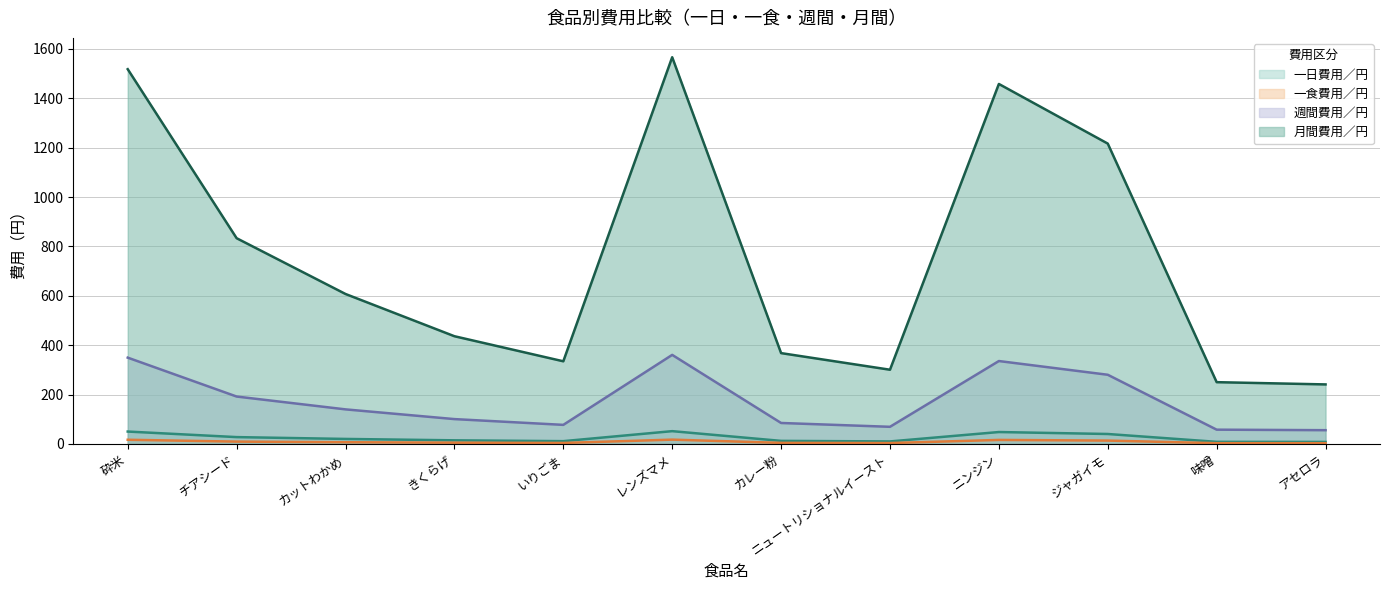

Reading left to right, list all the values displayed in this chart.

一日費用／円: 砕米=49.9	チアシード=27.4	カットわかめ=20.0	きくらげ=14.3	いりごま=11.0	レンズマメ=51.5	カレー粉=12.1	ニュートリショナルイースト=9.9	ニンジン=48.0	ジャガイモ=40.0	味噌=8.2	アセロラ=7.9
一食費用／円: 砕米=16.6	チアシード=9.1	カットわかめ=6.7	きくらげ=4.8	いりごま=3.7	レンズマメ=17.2	カレー粉=4.0	ニュートリショナルイースト=3.3	ニンジン=16.0	ジャガイモ=13.3	味噌=2.7	アセロラ=2.6
週間費用／円: 砕米=349.4	チアシード=191.8	カットわかめ=139.8	きくらげ=100.4	いりごま=77.0	レンズマメ=360.6	カレー粉=84.6	ニュートリショナルイースト=69.1	ニンジン=335.6	ジャガイモ=280.0	味噌=57.5	アセロラ=55.4
月間費用／円: 砕米=1518.2	チアシード=833.3	カットわかめ=607.3	きくらげ=436.2	いりごま=334.6	レンズマメ=1566.7	カレー粉=367.7	ニュートリショナルイースト=300.4	ニンジン=1458.3	ジャガイモ=1216.7	味噌=250.0	アセロラ=240.9